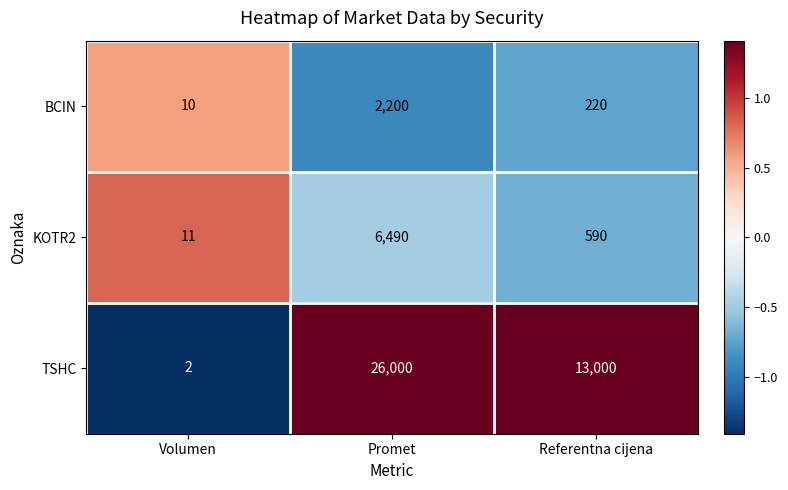

What is the sum of all BCIN values?

2430